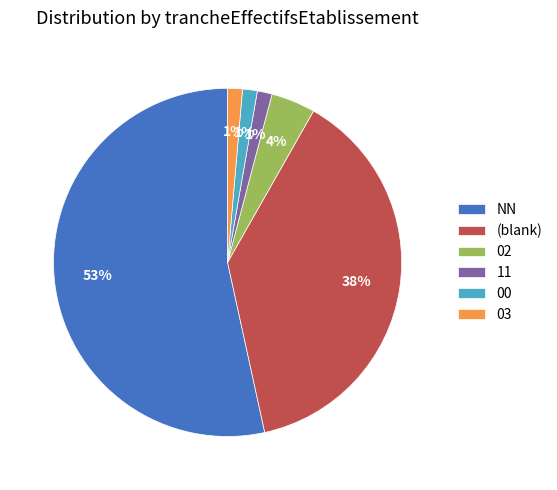

Which has a higher value, NN or 03?

NN